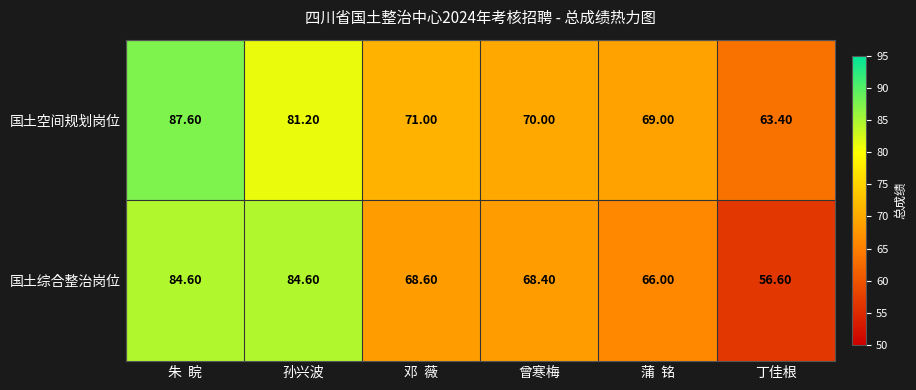

Which label corresponds to the largest value in the chart?

朱  睆